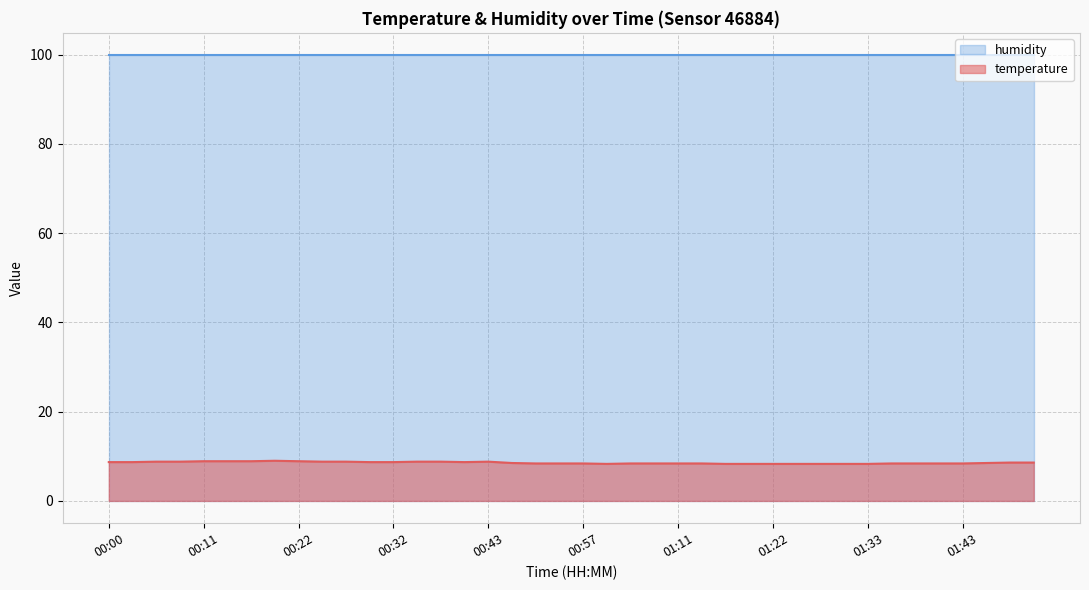

What position from the right is 01:14?

15